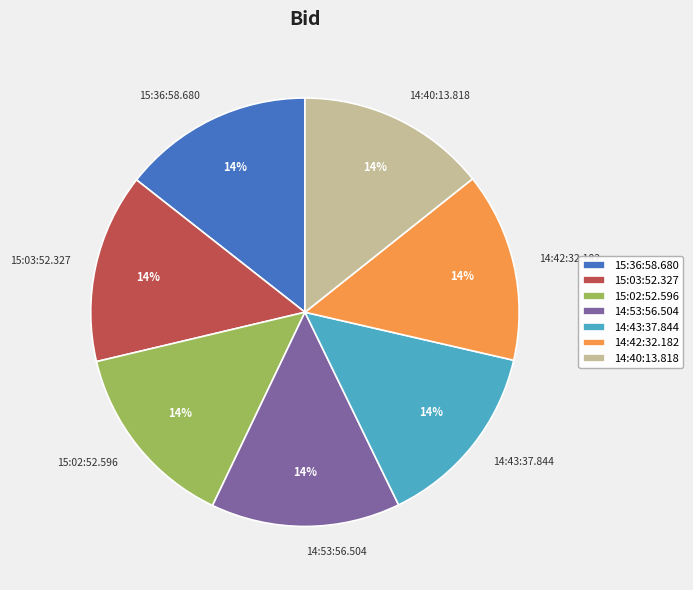

Does 14:40:13.818 account for over 50% of the chart?

No